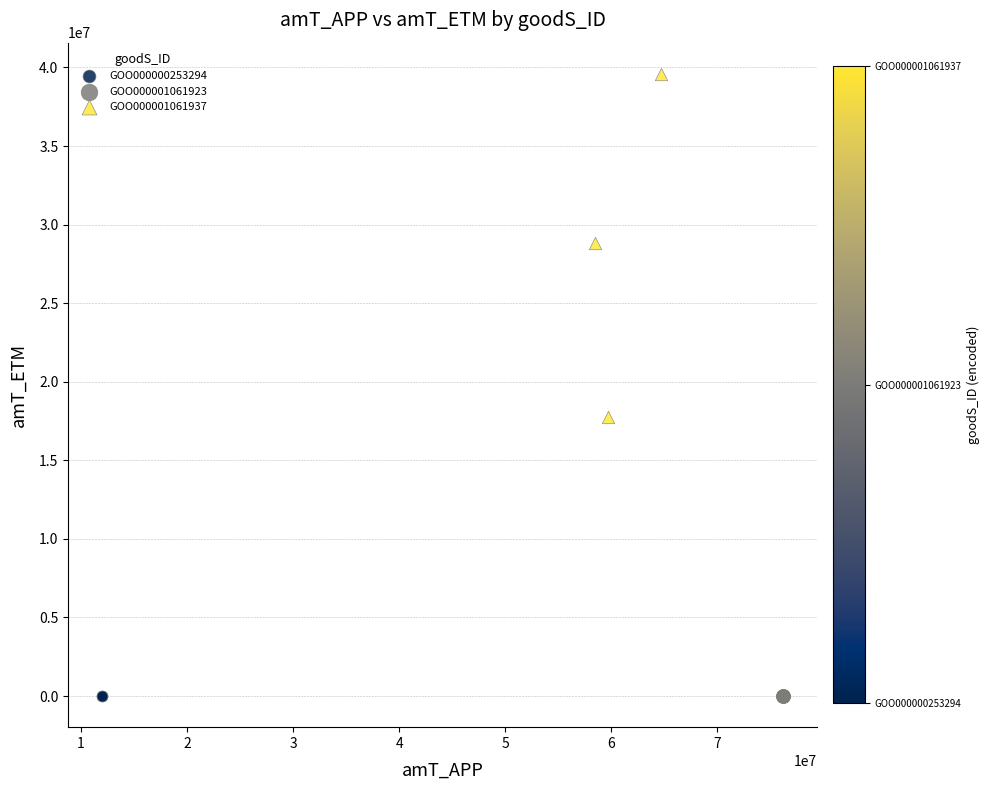

Which series contains the highest Y value?

GOO000001061937